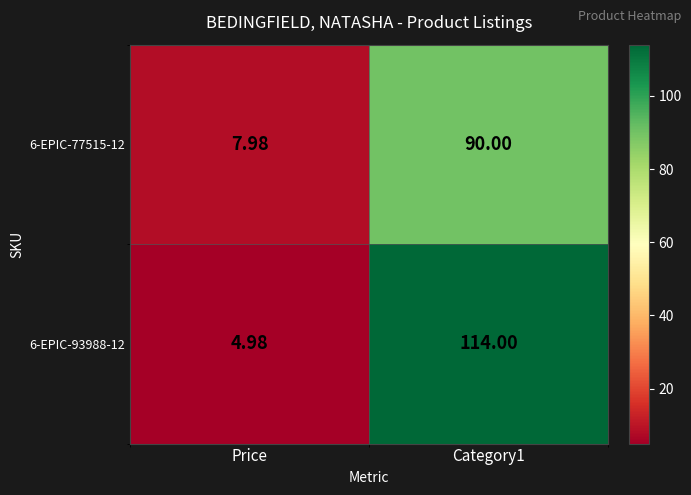

At which category does the chart reach its minimum across all series?

Price